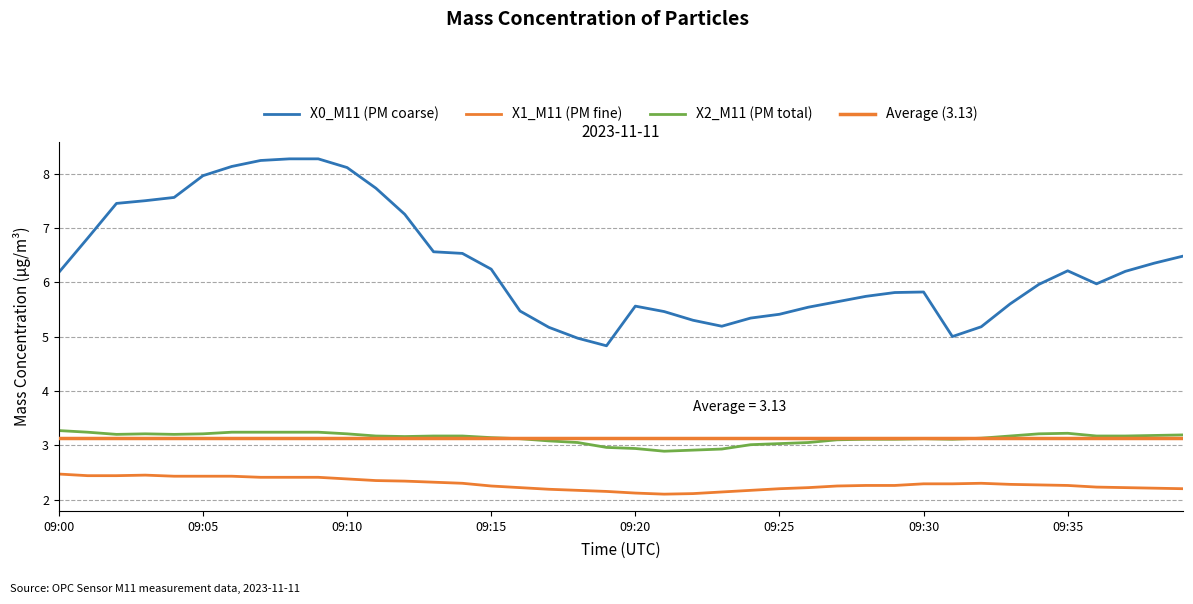

Is this an area chart (filled region under the line)?

No